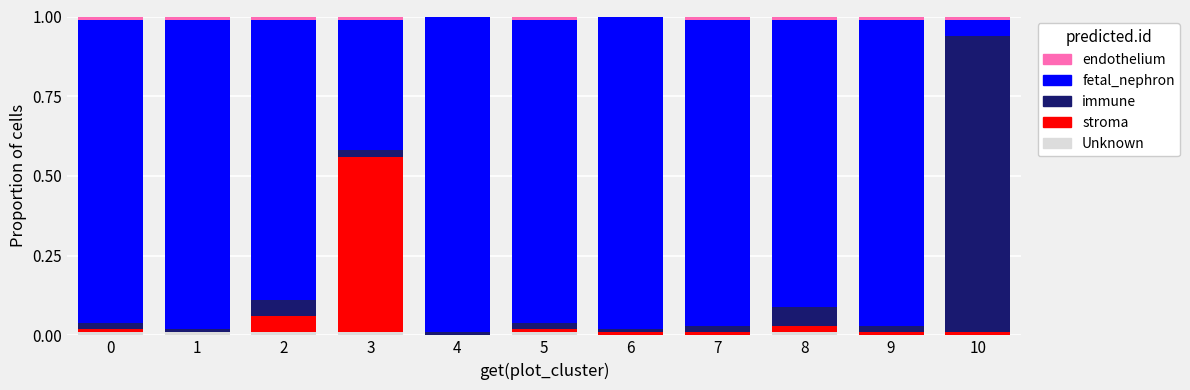

Is it true that Unknown equals 0.0 at 8?

True